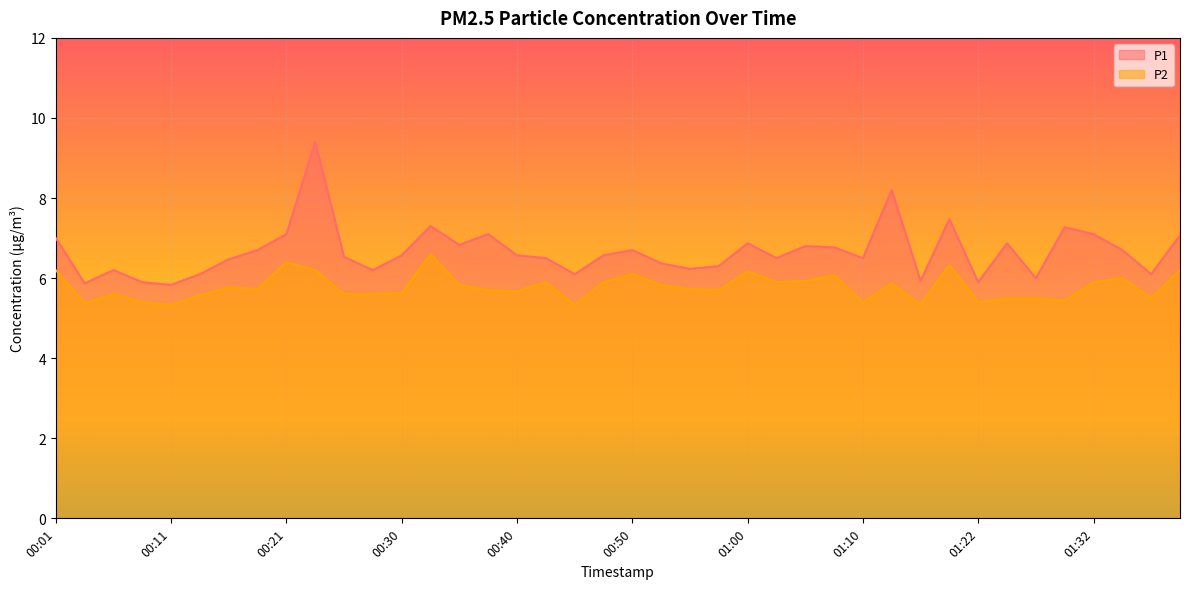

Is it true that P1 equals 3.2 at 01:19?

False